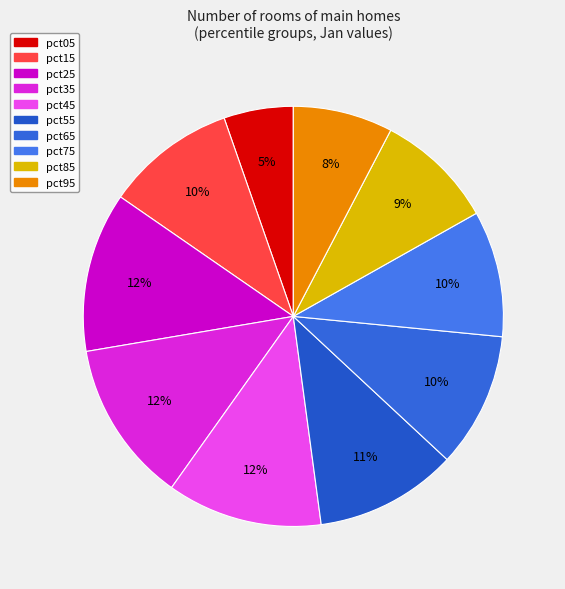

What percentage do pct65 and pct95 together represent?

18.1%